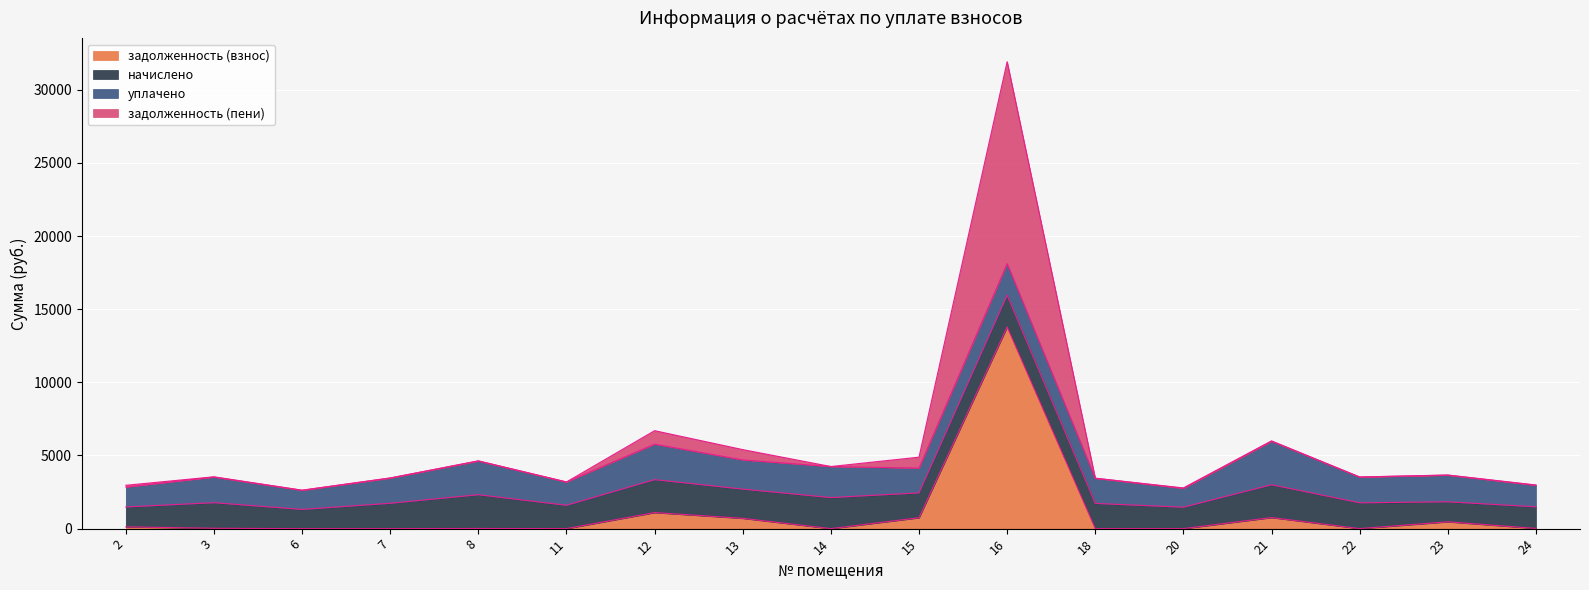

Count the number of categories in the chart.

17